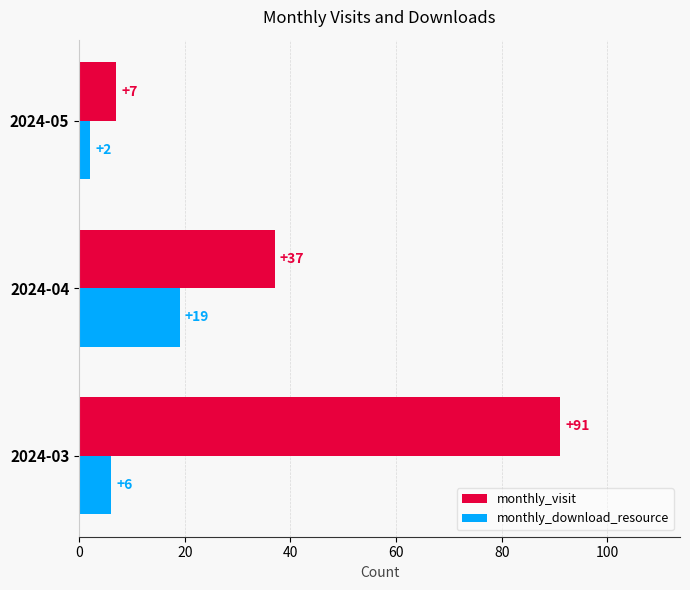

What value does the monthly_download_resource series have at 2024-03, to the nearest 10?

10